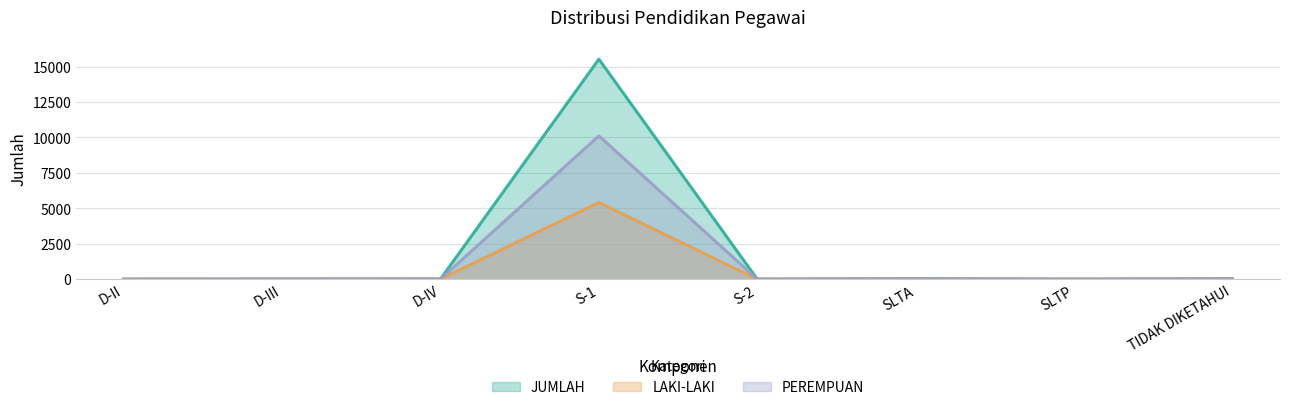

What is the sum of the LAKI-LAKI values at SLTP and SLTA?

15